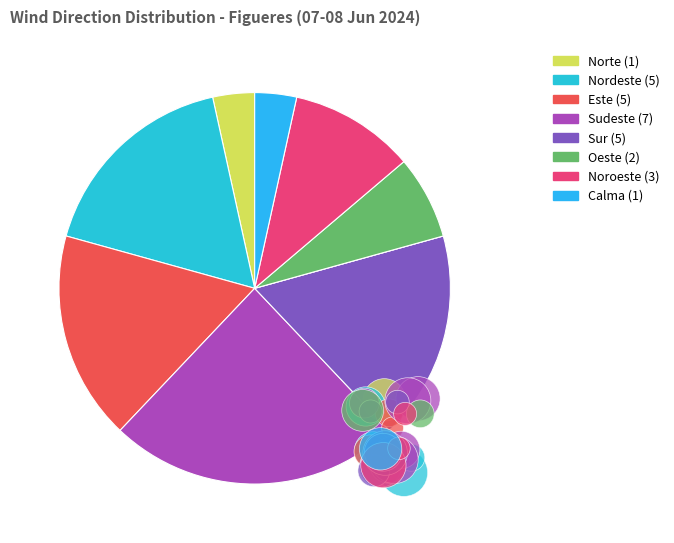

Does Este represent more than half of the total?

No